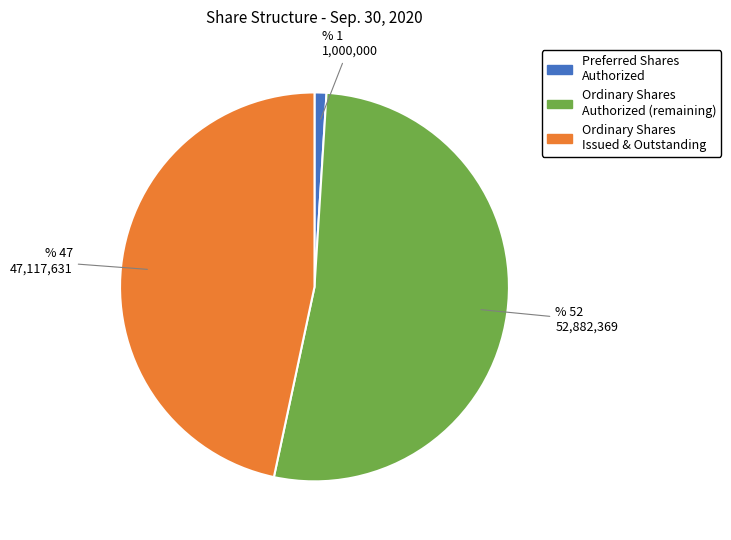

Rank the categories by value from highest to lowest.

Ordinary Shares Authorized (remaining), Ordinary Shares Issued & Outstanding, Preferred Shares Authorized